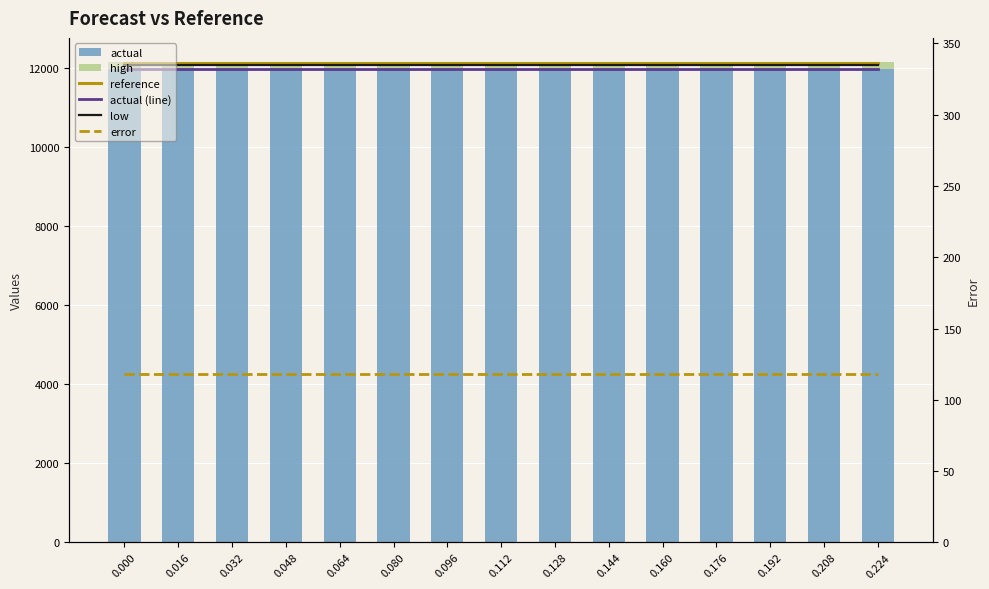

What is the approximate value of actual (line) at 0.160?

11970.0